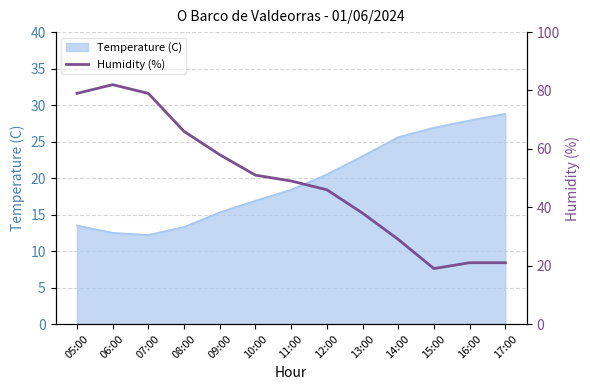

True or false: Temperature (C) has a value of 13.3 at 08:00.

True